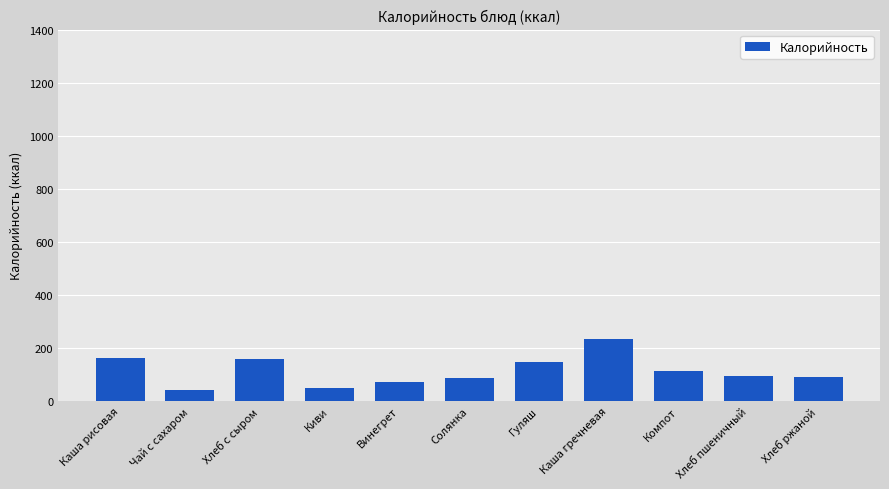

What is the value of the 4th bar from the left?

47.0